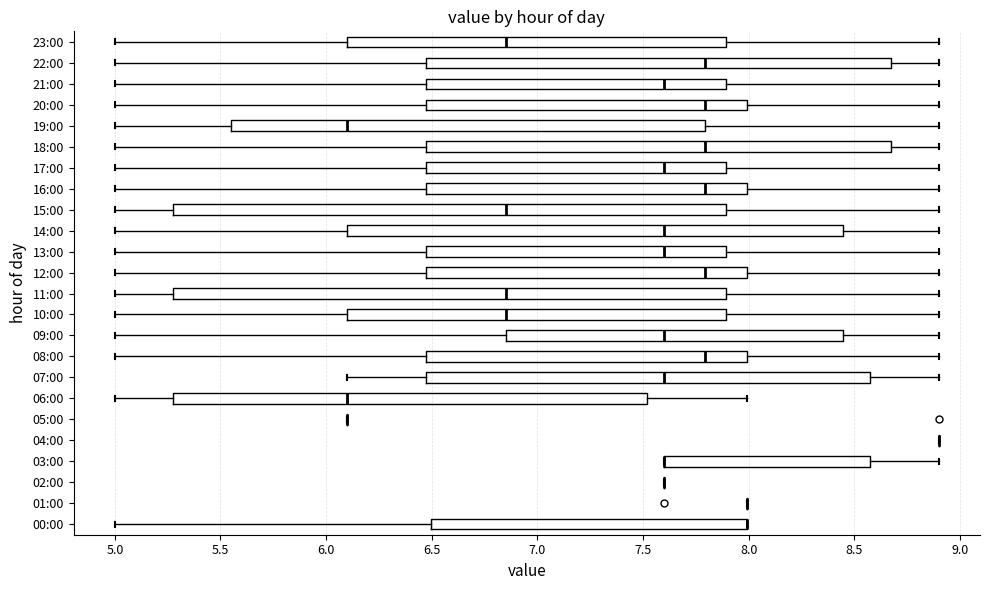

Where does the median line of the box for 12:00 sit on the x-axis? The values are not printed on the chart, so give them approximately, as read against the axis.

7.80